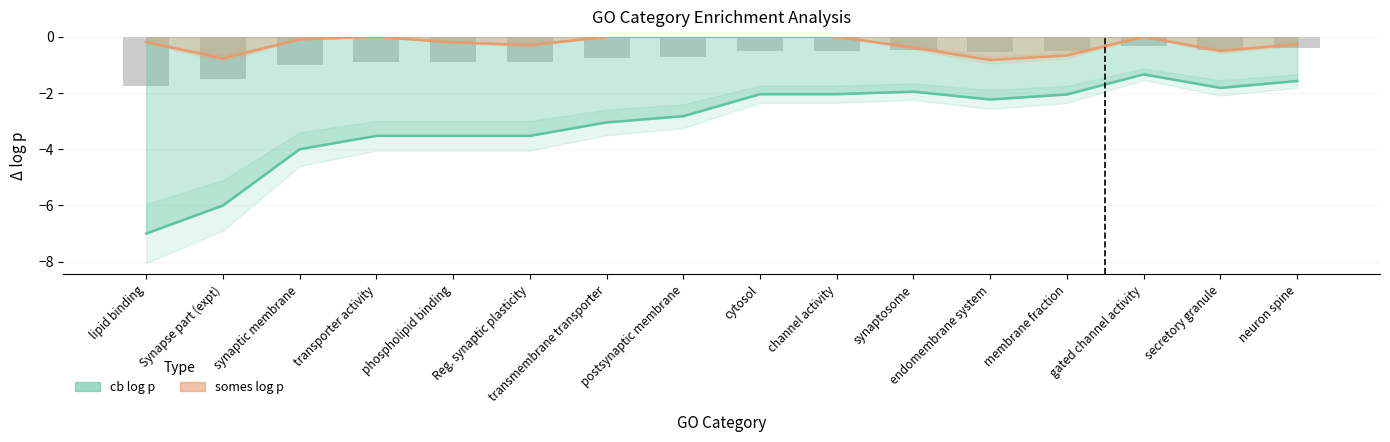

What is the label of the 6th bar from the right?

synaptosome